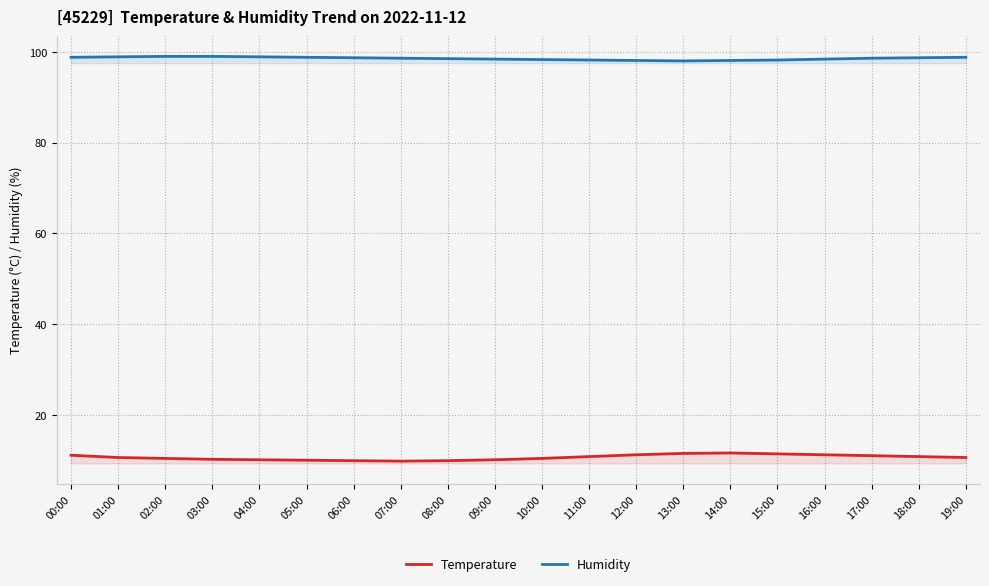

Rank the series by their average value, from highest to lowest.

Humidity, Temperature